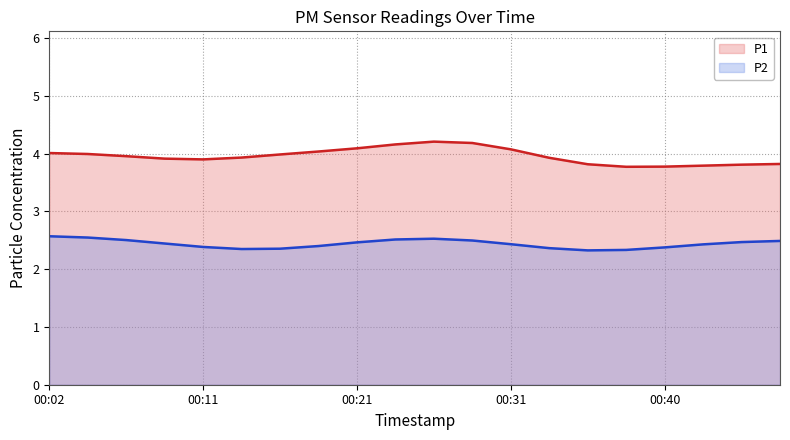

What is the greatest value displayed?

4.2